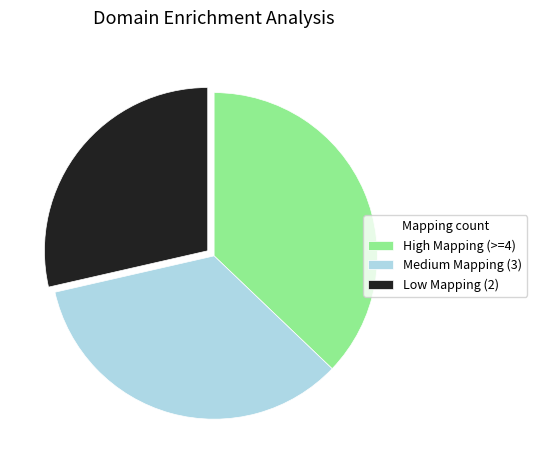

Combined, do Low Mapping (2) and Medium Mapping (3) account for over 50%?

Yes